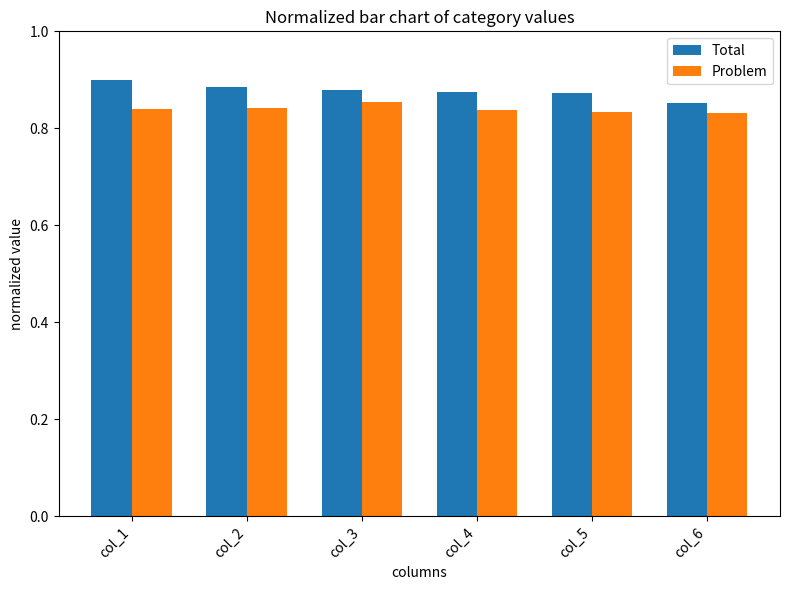

The Problem series shows 0.4 at col_6. True or false?

False